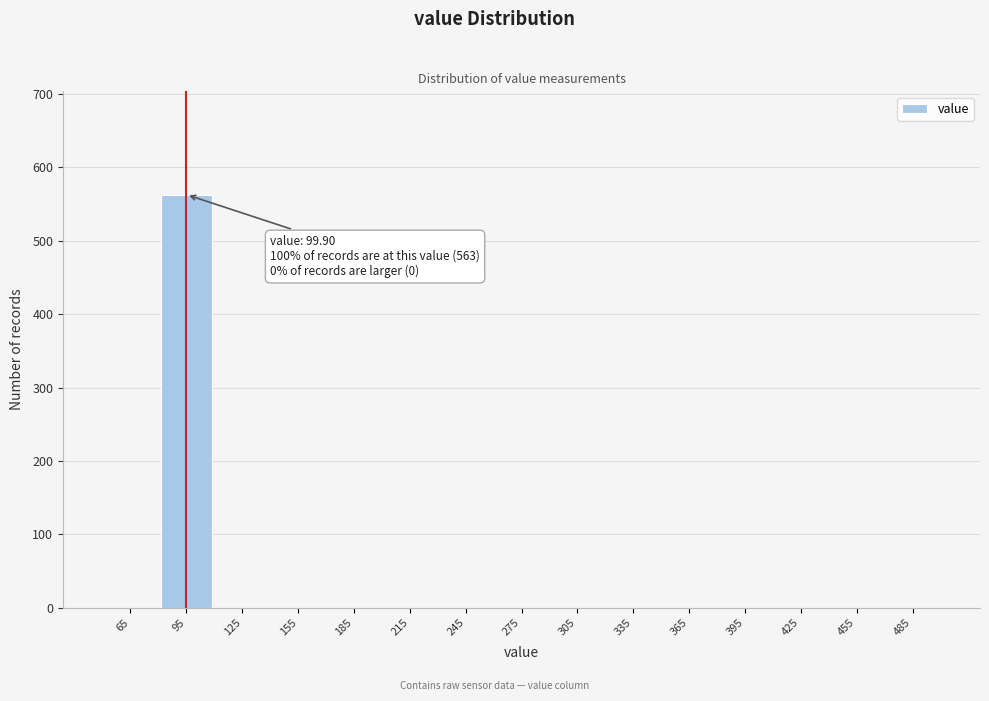

Over which range of the x-axis is the bar tallest?

80 to 110